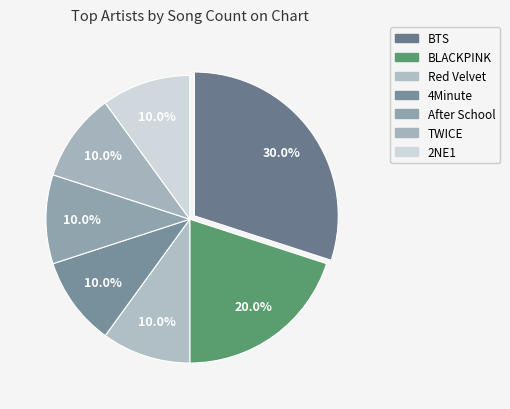

Count the number of slices in the pie.

7